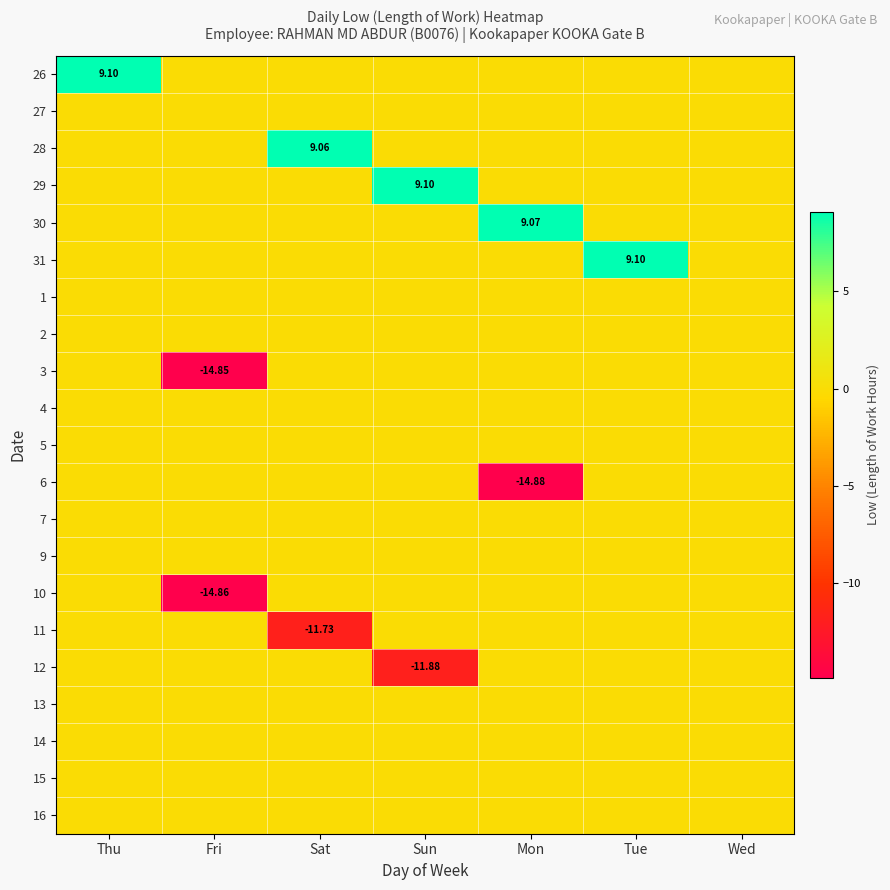

Count the number of data series in this chart.

21